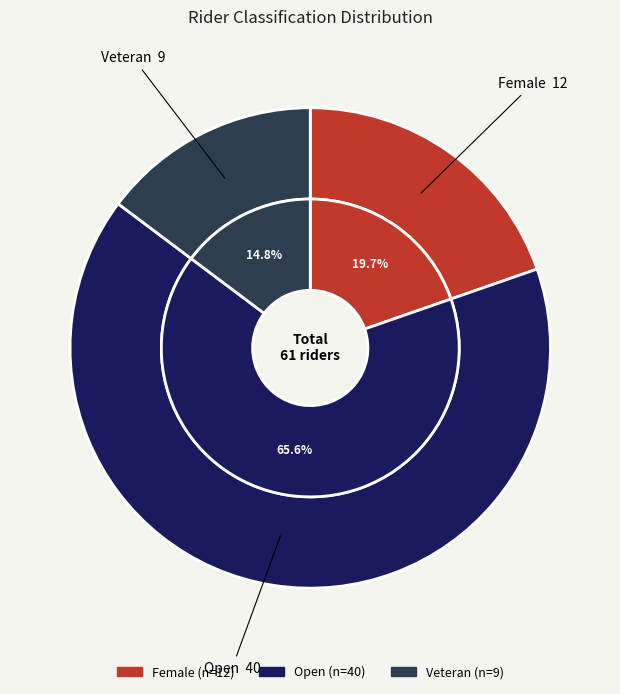

To the nearest percent, what is the combined percentage of Open and Veteran?

80%